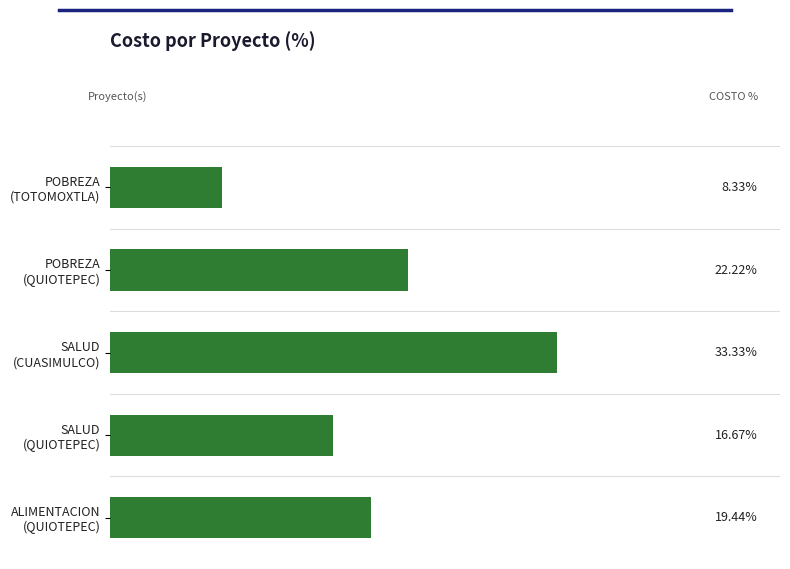

Rank the categories by value from lowest to highest.

POBREZA
(TOTOMOXTLA), SALUD
(QUIOTEPEC), ALIMENTACION
(QUIOTEPEC), POBREZA
(QUIOTEPEC), SALUD
(CUASIMULCO)